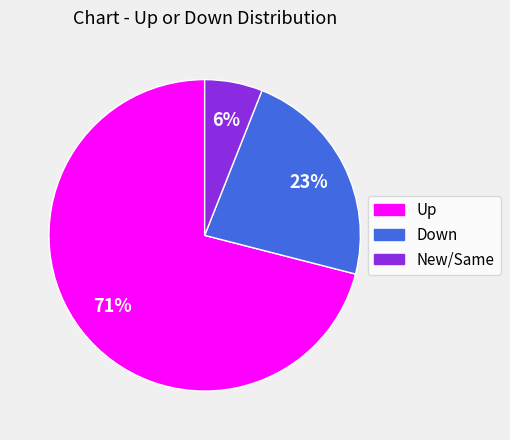

Does any single category account for the majority?

Yes